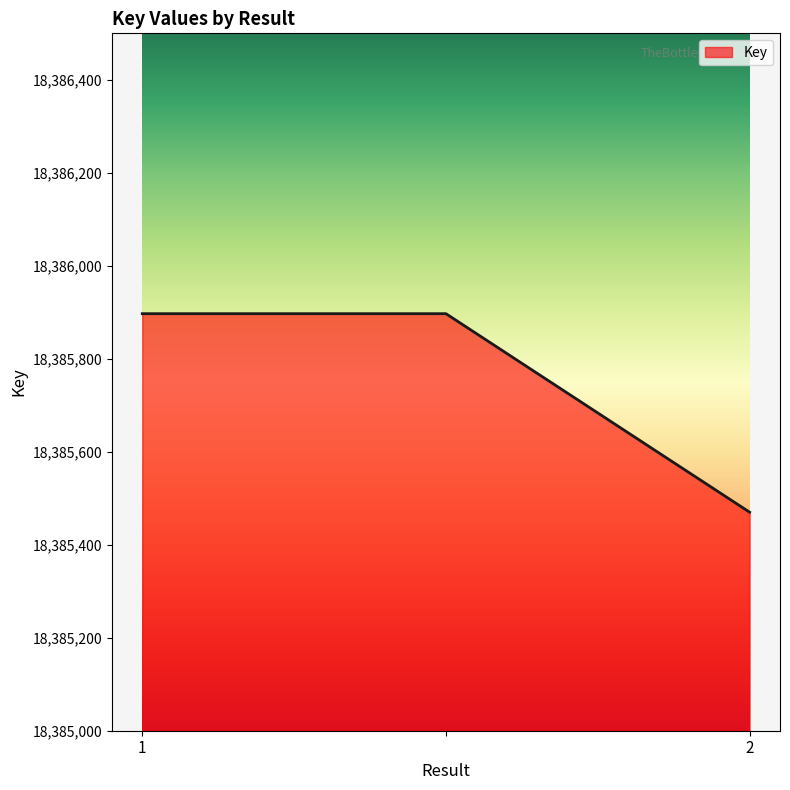

What is the minimum value shown in the chart?

18385470